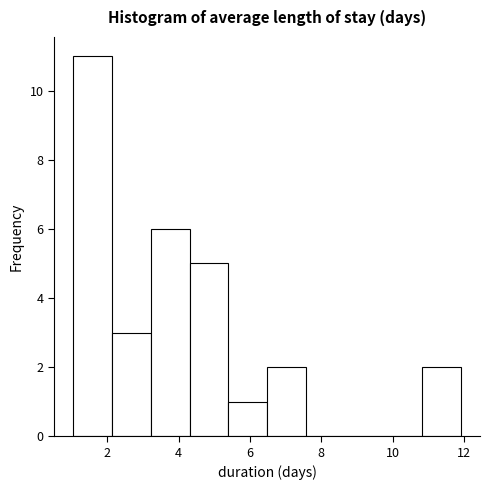

Which range on the x-axis has the tallest bar?

1.0 to 2.2